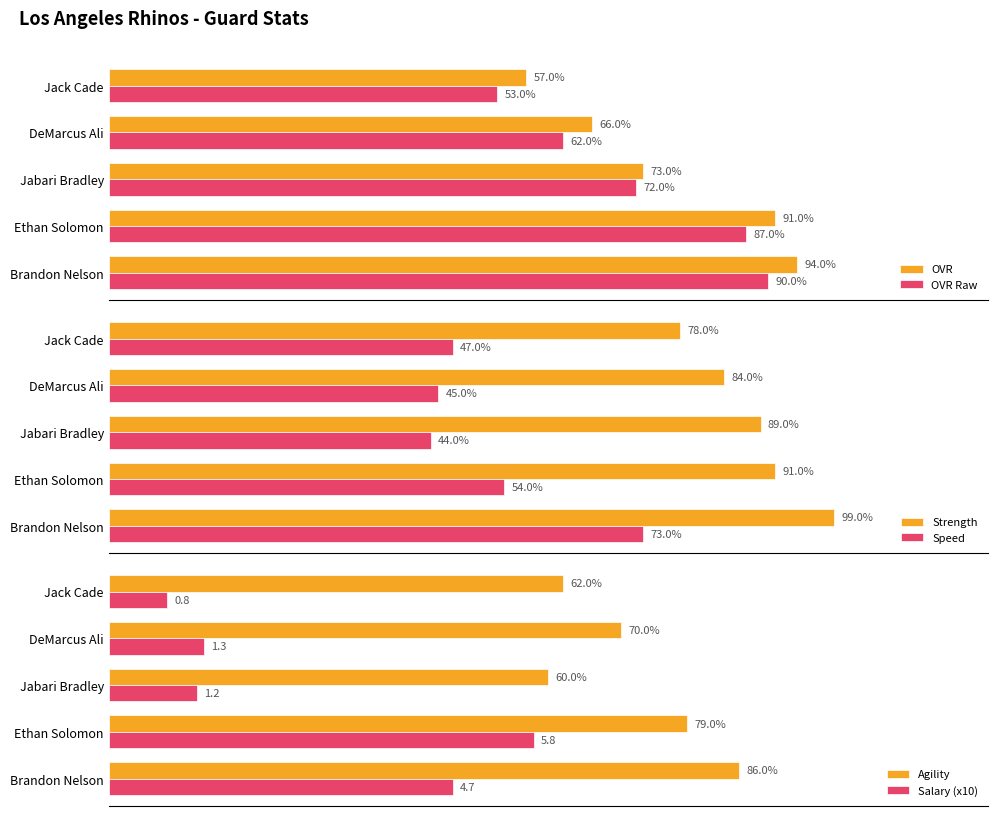

What is the sum of all OVR values?

381